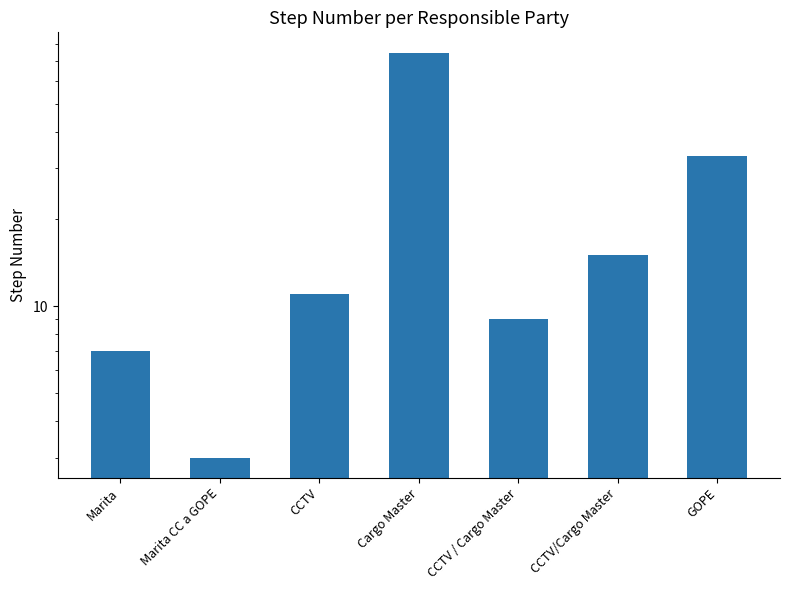

List the labels in order of value, smallest first.

Marita CC a GOPE, Marita, CCTV / Cargo Master, CCTV, CCTV/Cargo Master, GOPE, Cargo Master